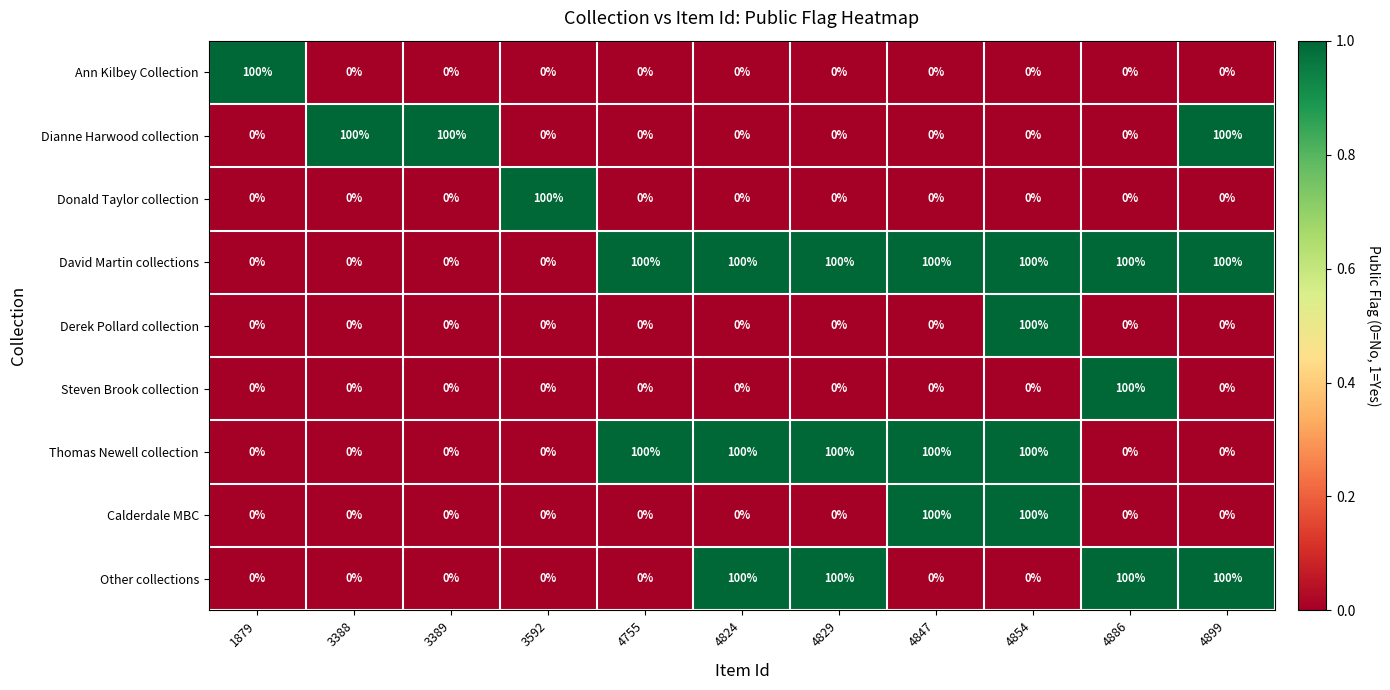

Which series has the largest total across all categories?

David Martin collections